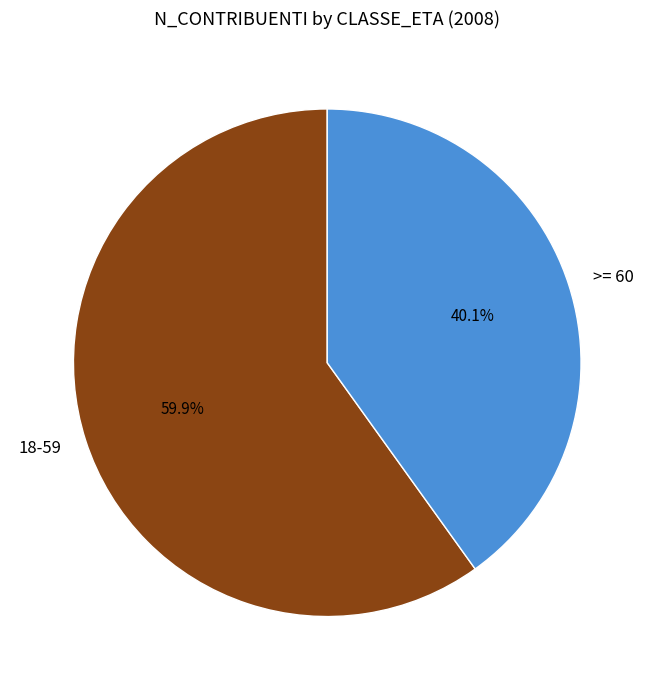

Which slice is the smallest?

>= 60